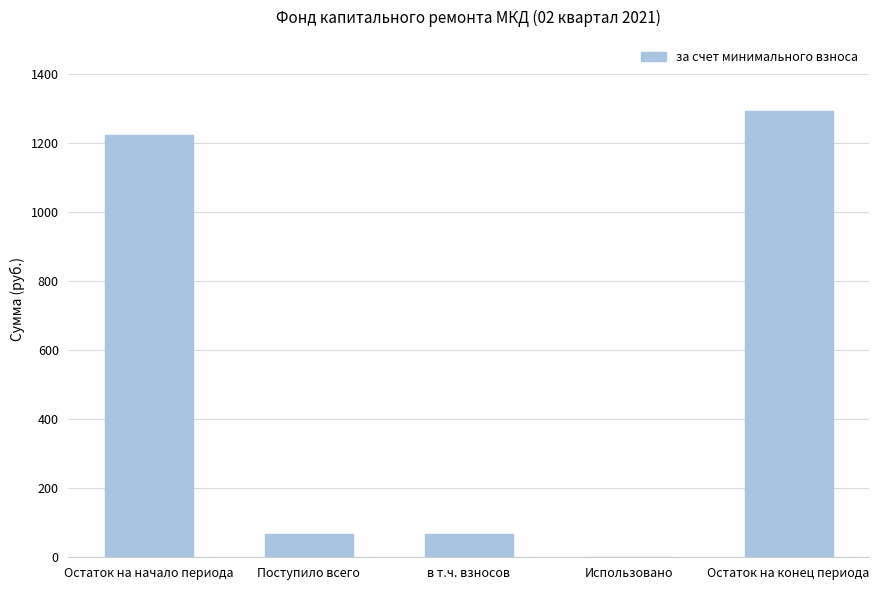

Reading right to left, list all the values displayed in this chart.

1292.7	0.0	67.7	67.7	1225.0